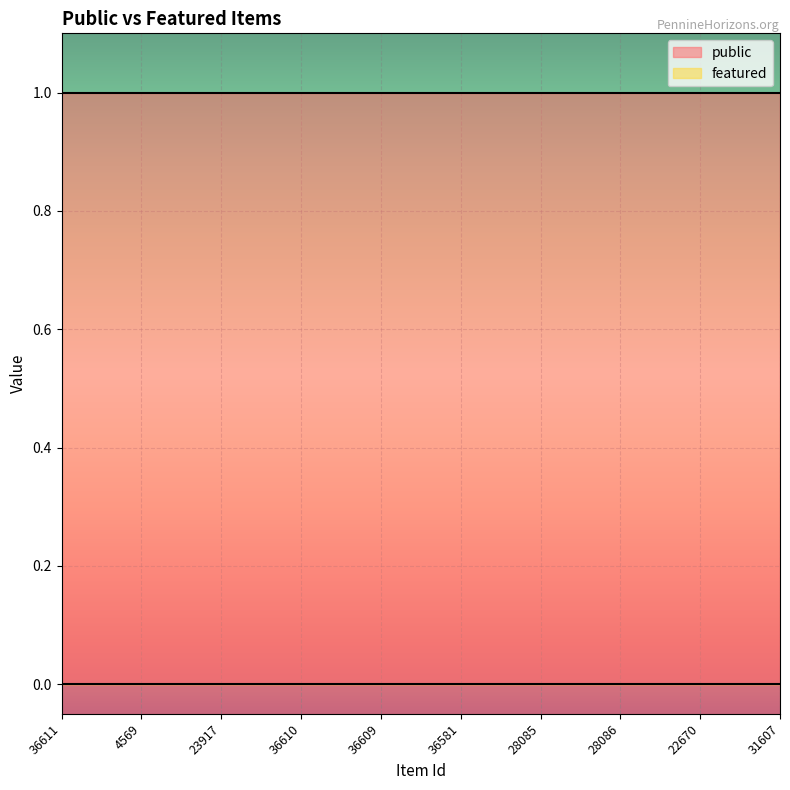

List the series in order of their overall mean, lowest first.

featured, public